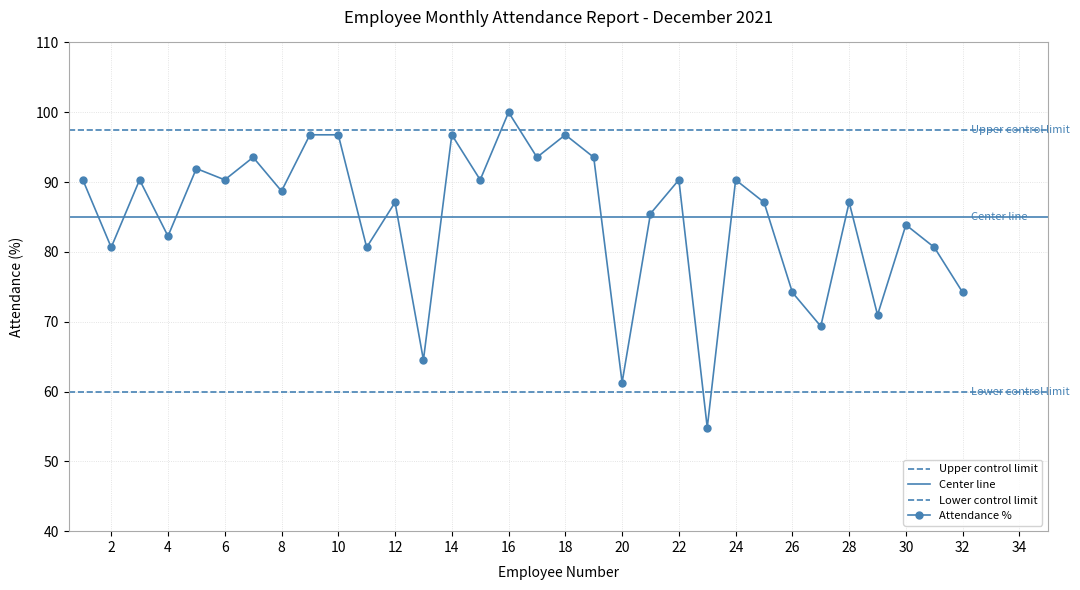

Reading left to right, extract all data points from this chart.

90.3	80.7	90.3	82.3	91.9	90.3	93.5	88.7	96.8	96.8	80.7	87.1	64.5	96.8	90.3	100.0	93.5	96.8	93.5	61.3	85.5	90.3	54.8	90.3	87.1	74.2	69.3	87.1	71.0	83.9	80.7	74.2